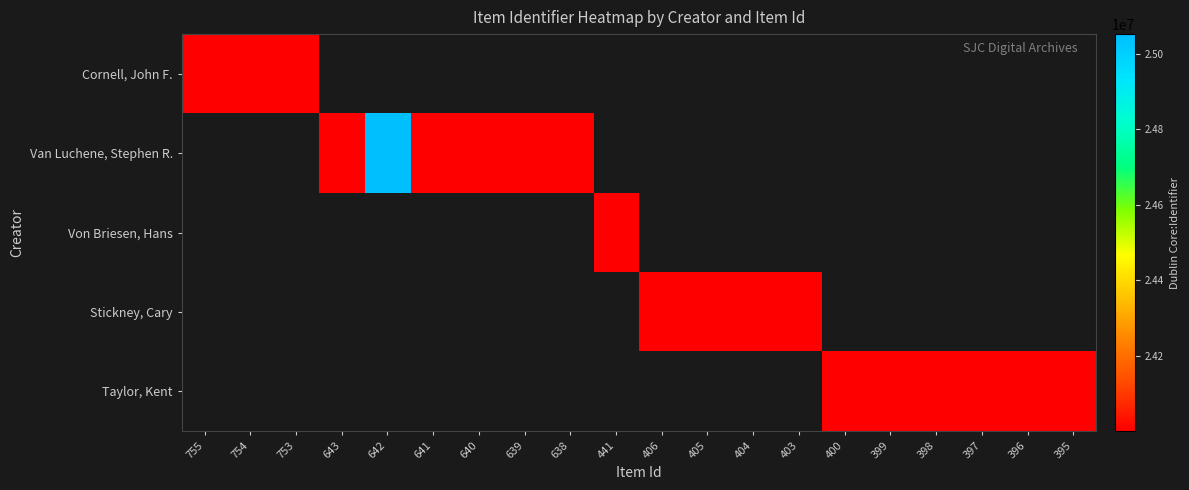

At which label does Cornell, John F. reach its peak?

755